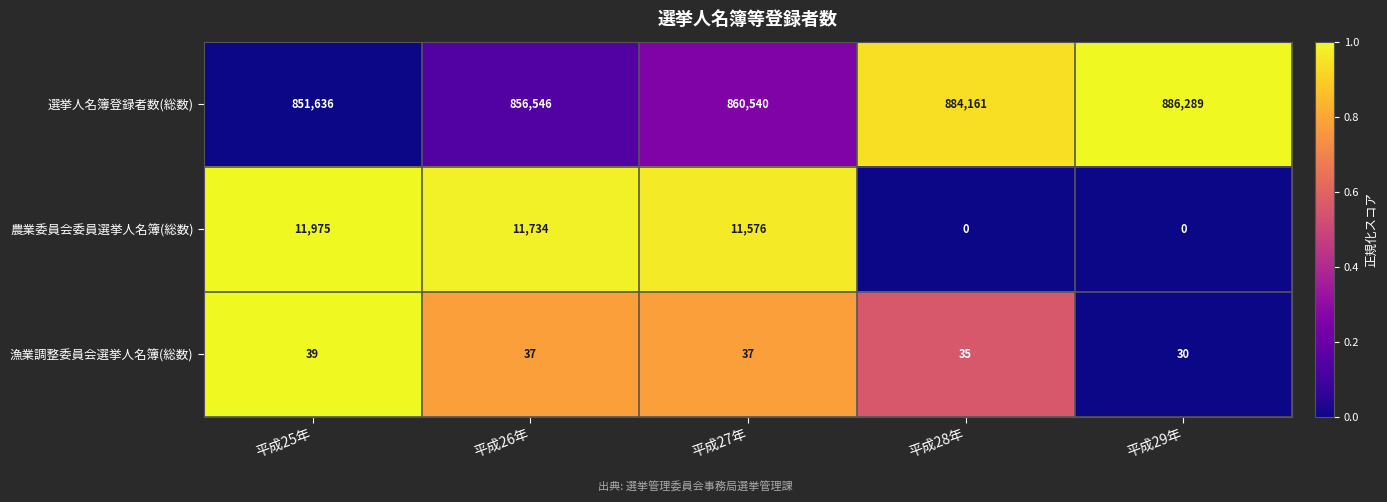

How many distinct data groups are displayed?

3